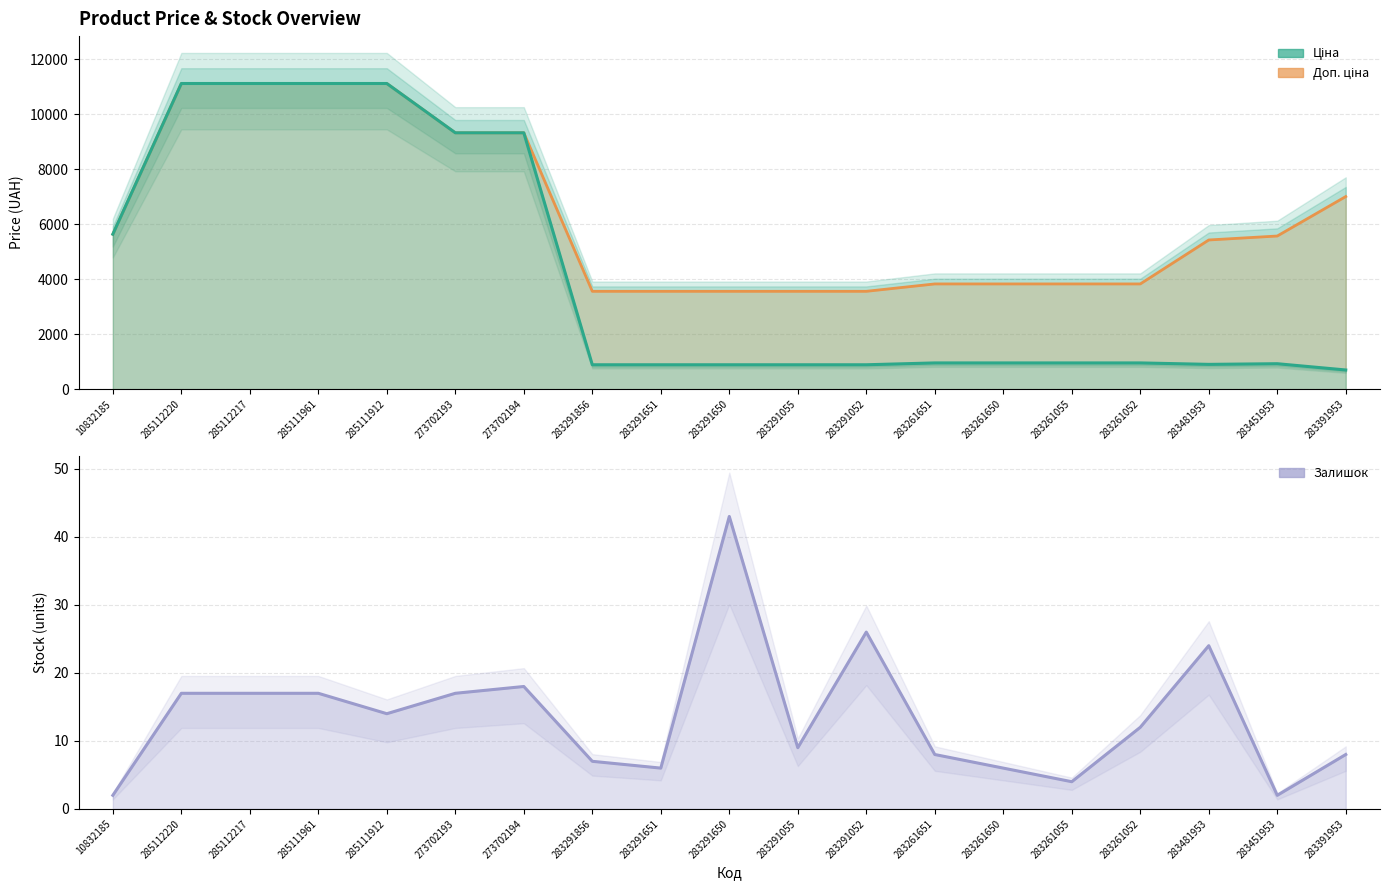

Reading left to right, what are all the values shown in this chart?

Доп. ціна: 5636.0	11113.6	11113.6	11113.6	11113.6	9321.4	9321.4	3559.7	3559.7	3559.7	3559.7	3559.7	3828.4	3828.4	3828.4	3828.4	5425.9	5569.9	7004.3
Ціна: 5636.0	11113.6	11113.6	11113.6	11113.6	9321.4	9321.4	889.9	889.9	889.9	889.9	889.9	957.1	957.1	957.1	957.1	904.3	928.3	700.4
Залишок: 2.0	17.0	17.0	17.0	14.0	17.0	18.0	7.0	6.0	43.0	9.0	26.0	8.0	6.0	4.0	12.0	24.0	2.0	8.0